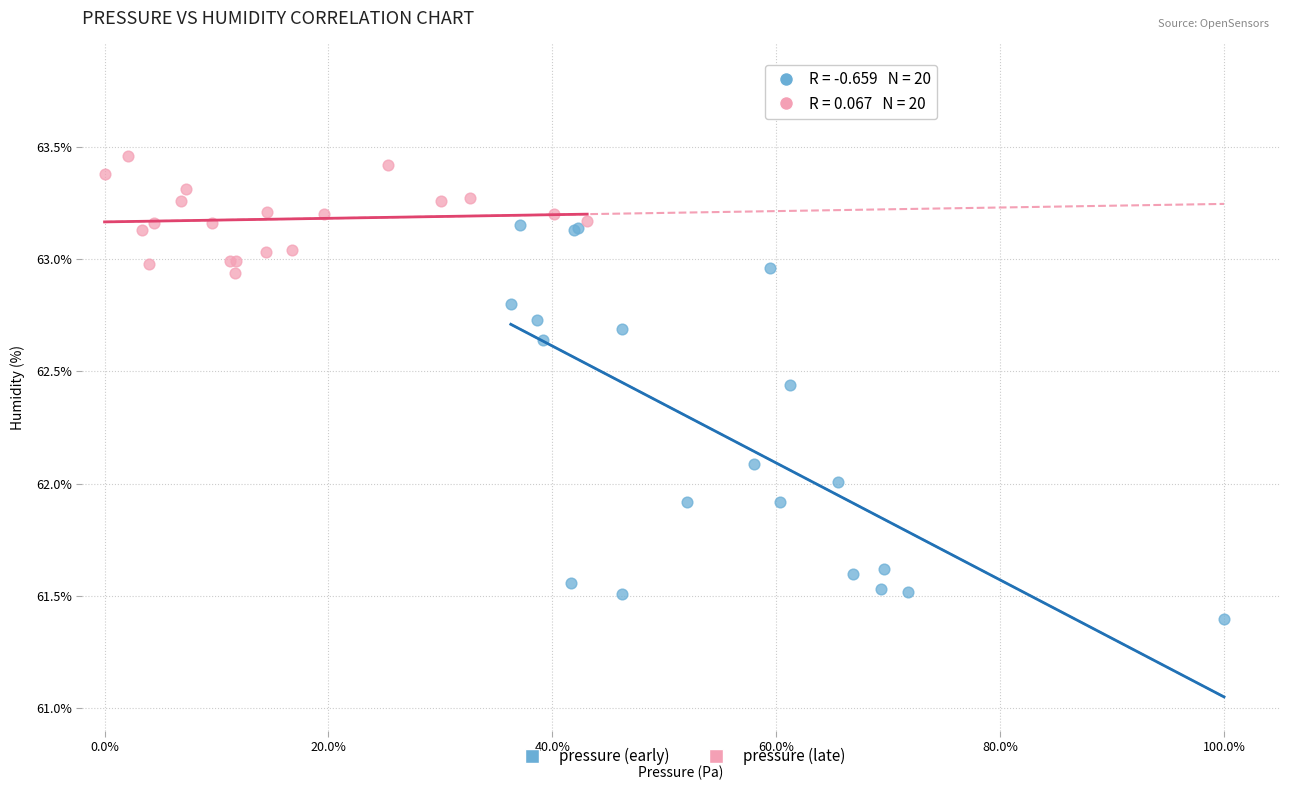

Which series contains the highest Y value?

pressure (late)